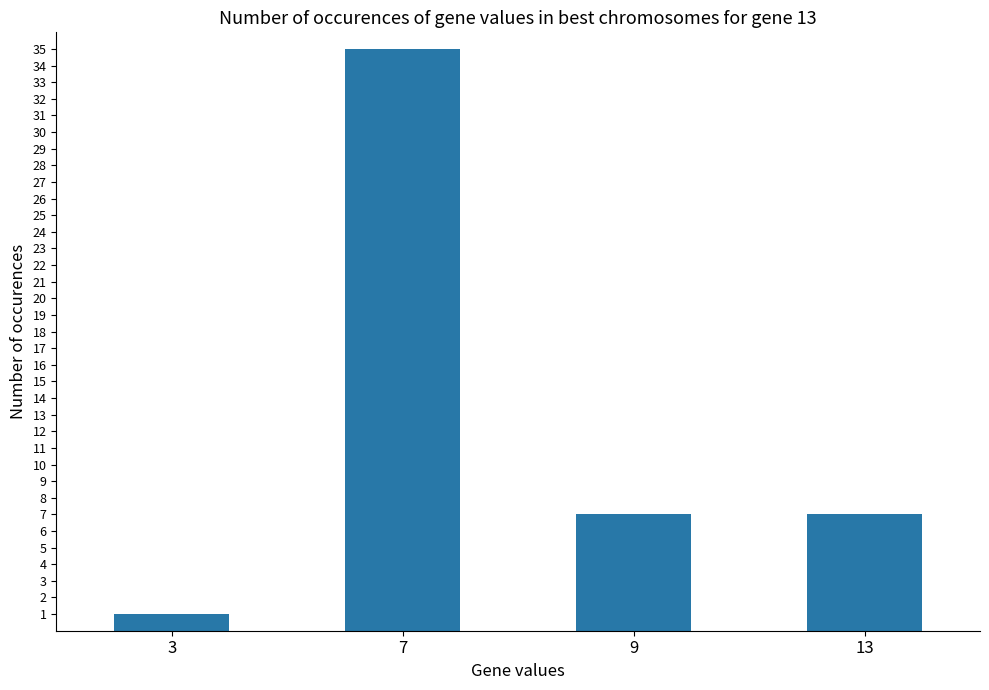

The chart shows a value of 11 at 7. True or false?

False